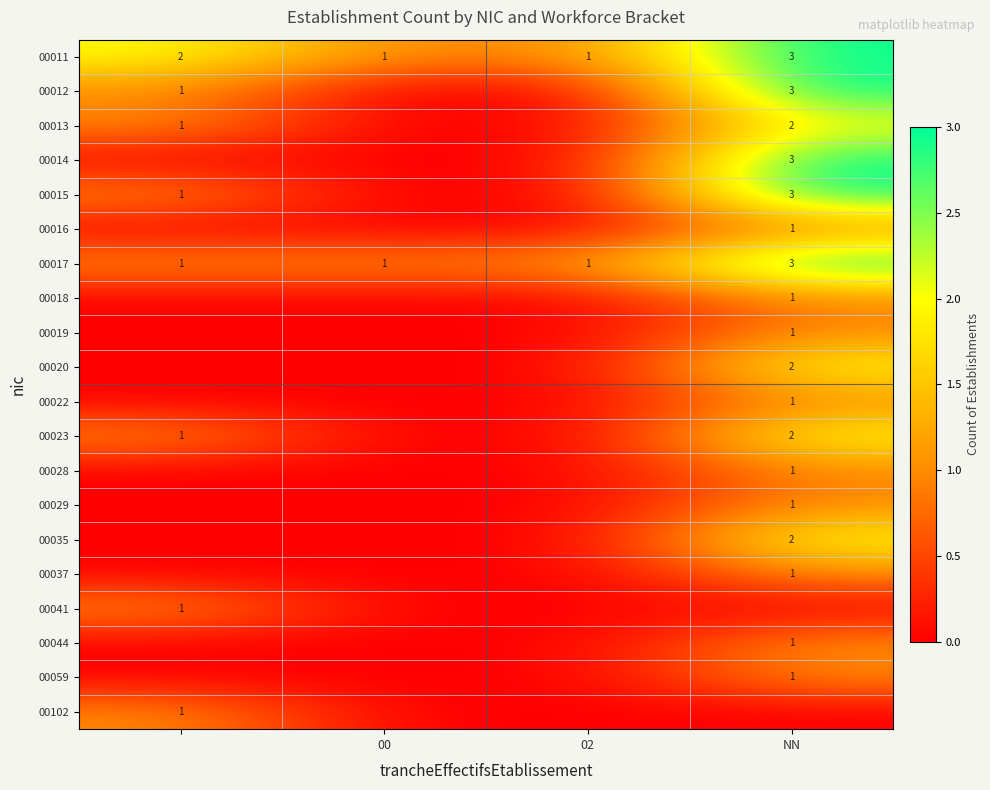

The 00011 series shows 1 at 02. True or false?

True